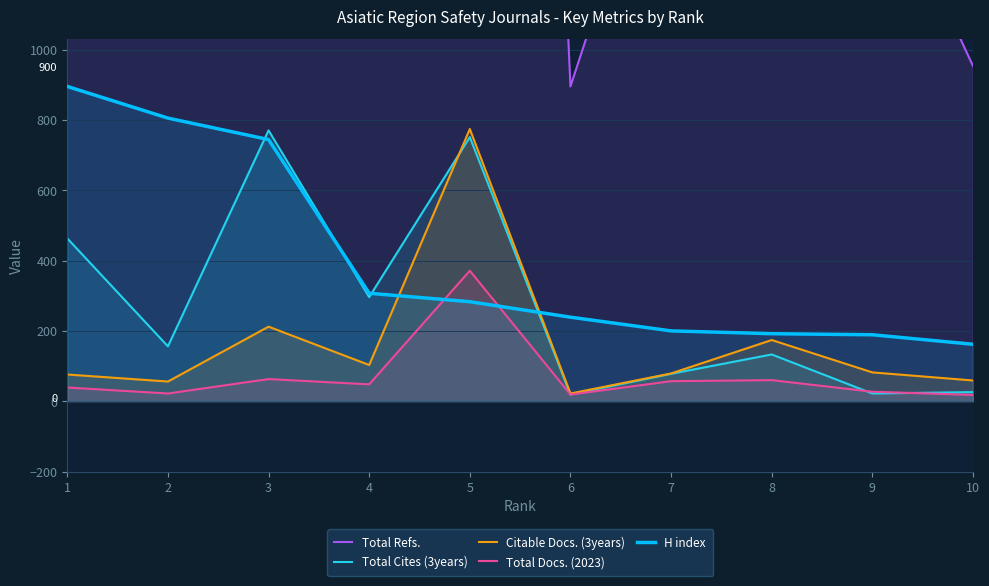

Rank the series by their maximum value, from highest to lowest.

Total Refs., H index, Citable Docs. (3years), Total Cites (3years), Total Docs. (2023)